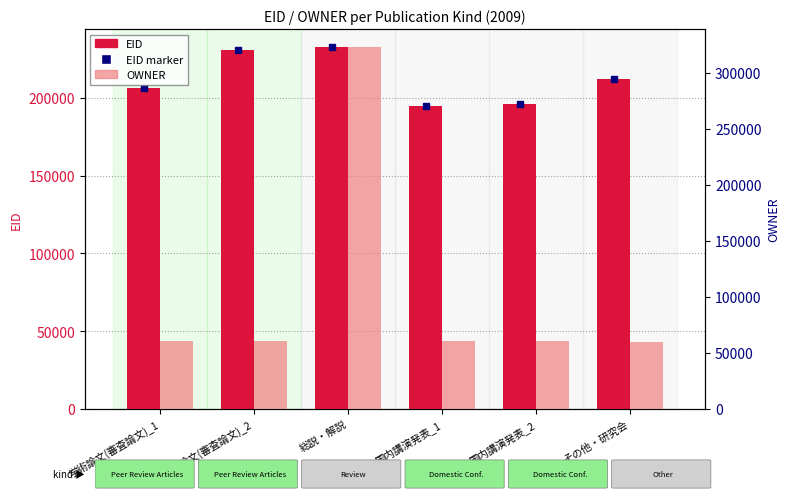

At which label does OWNER first exceed 60355?

学術論文(審査論文)_2